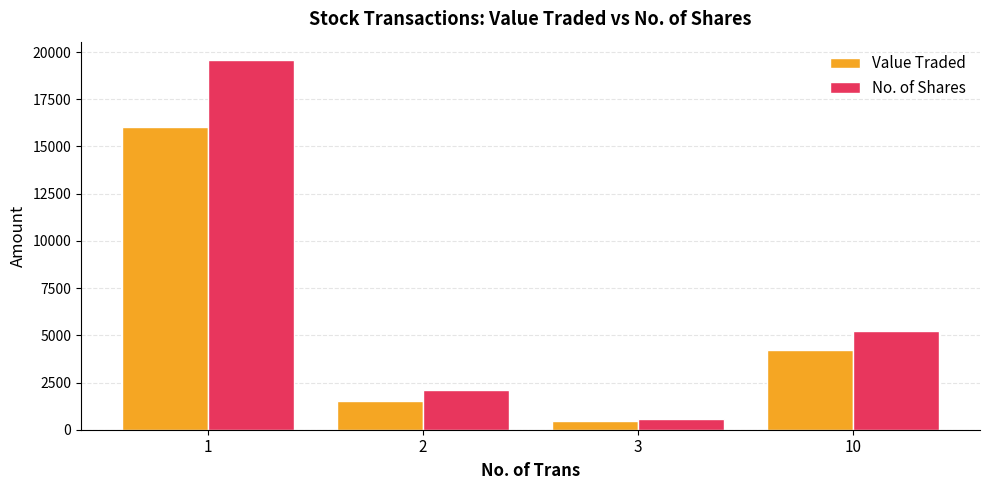

What is the difference between the second highest and second lowest values in the Value Traded series?

2724